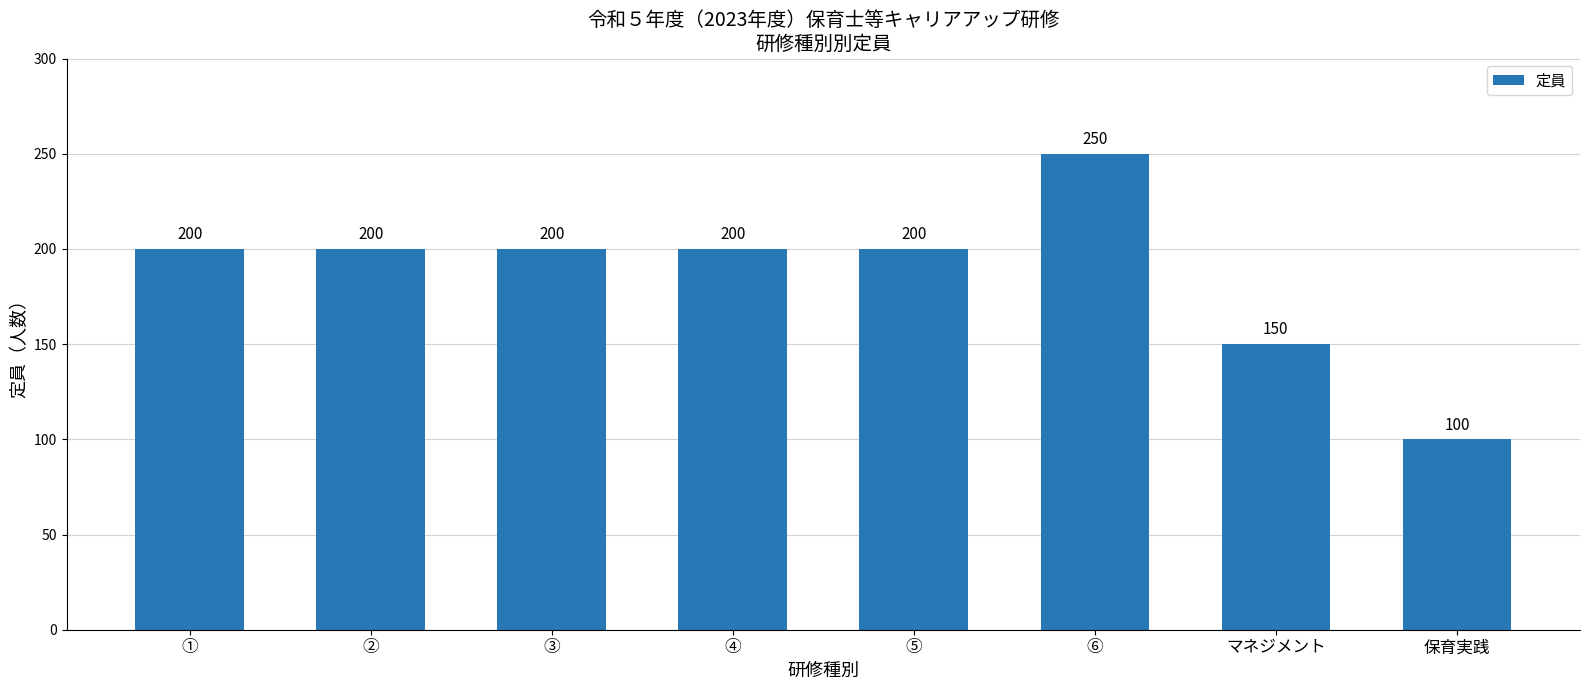

The chart shows a value of 200 at ⑤. True or false?

True